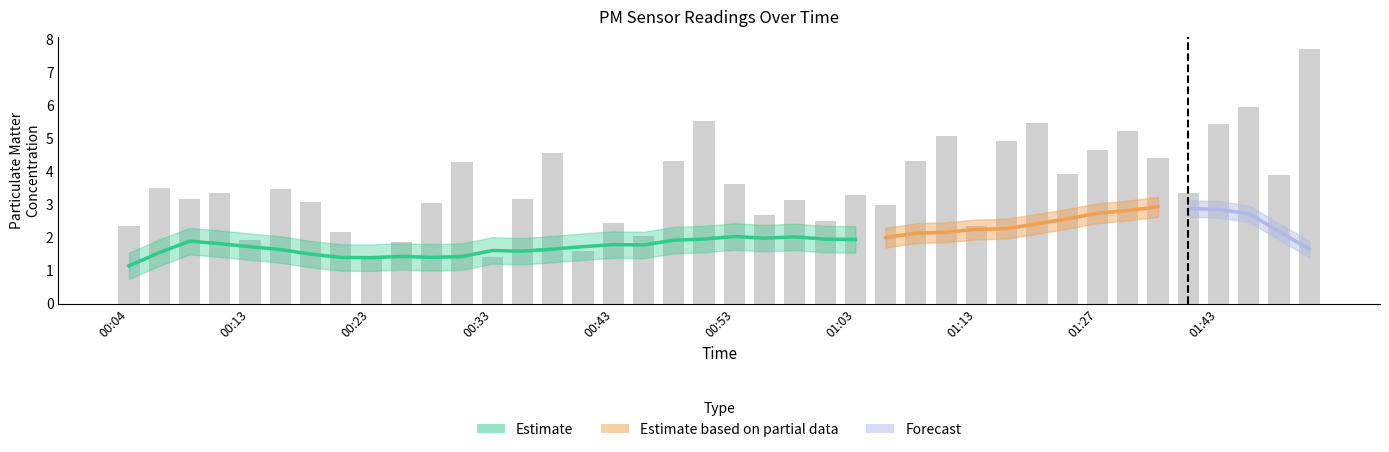

Which has a higher value, 34 or 14?

14